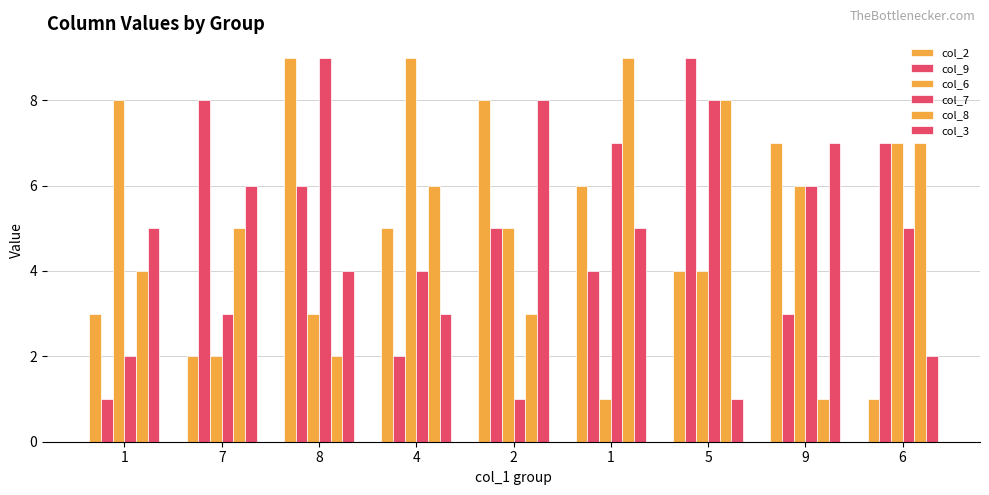

What is the difference between the maximum and minimum values in the col_7 series?

8